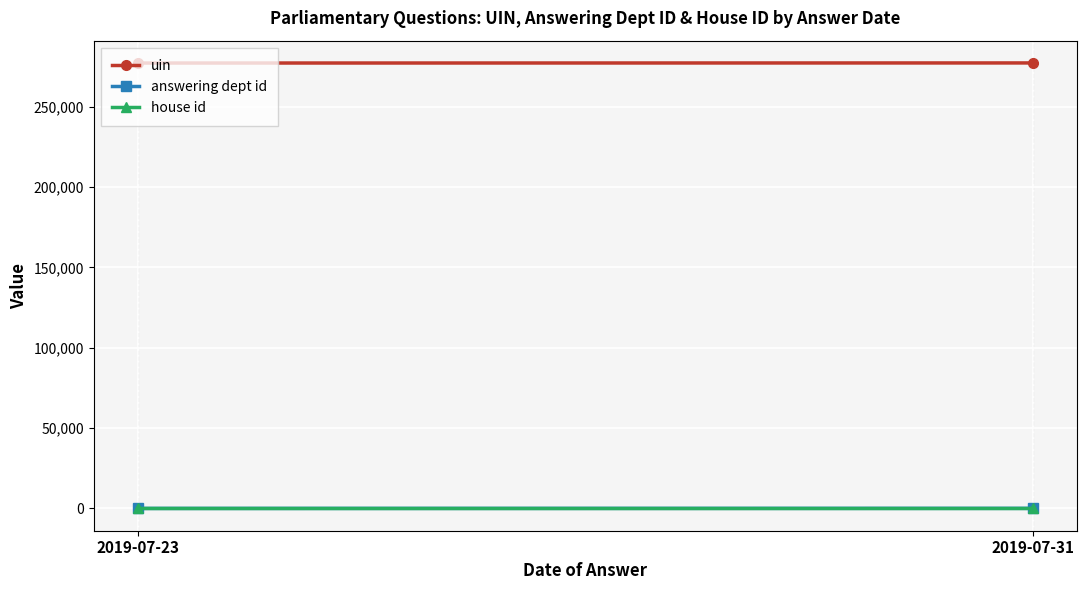

At how many categories does at least one series exceed 70099?

2